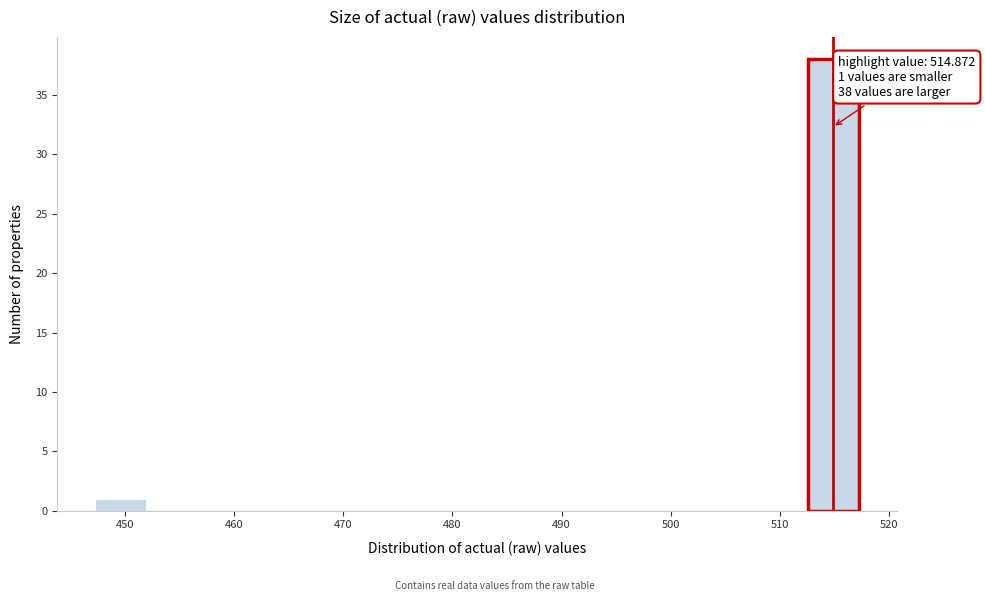

Which range on the x-axis has the tallest bar?

513 to 517